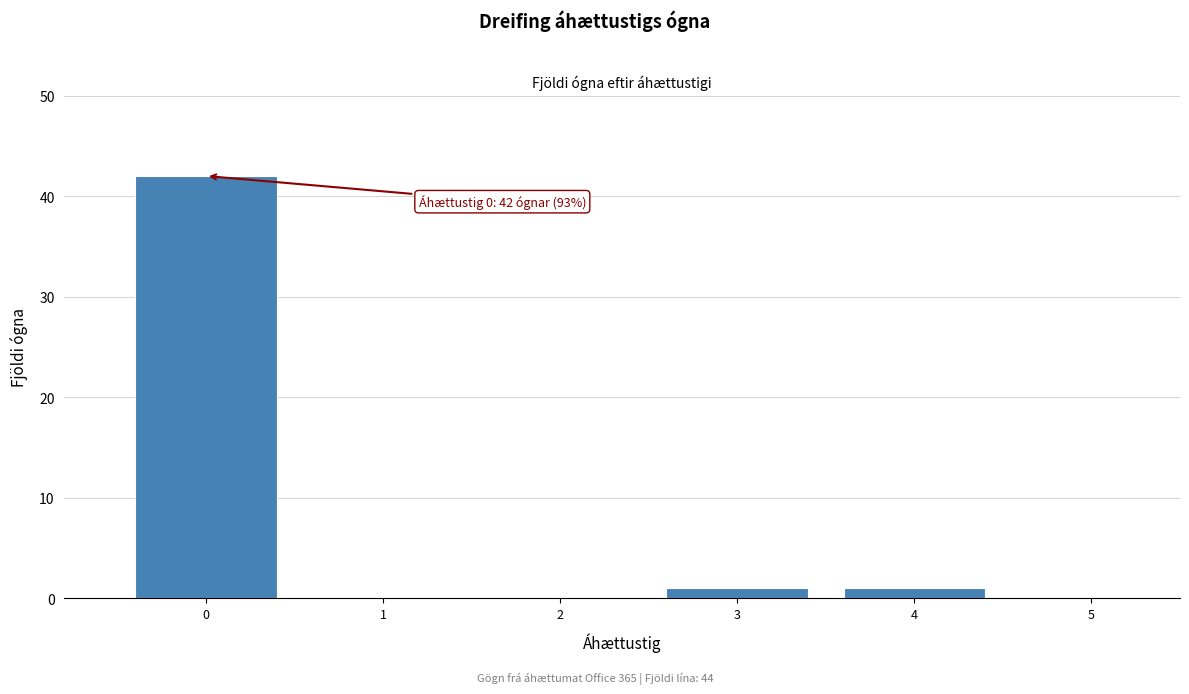

Which range on the x-axis has the tallest bar?

-0.5 to 0.5